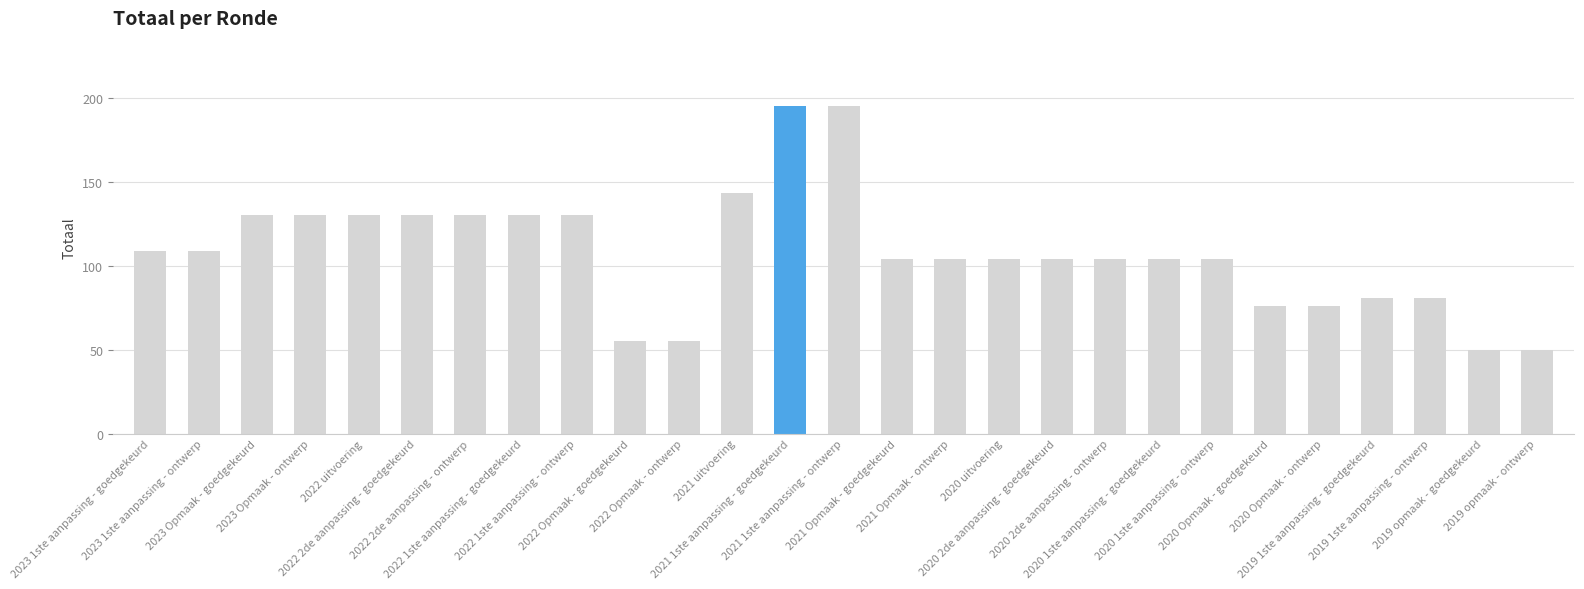

What value does the data have at 2023 1ste aanpassing - ontwerp, to the nearest 50?

100